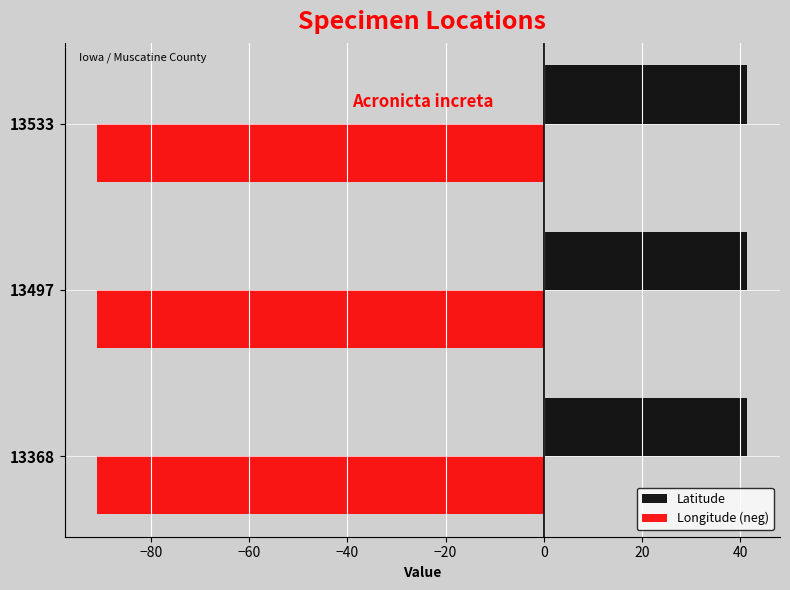

What is the spread (max minus min) of values at 13497?

132.3